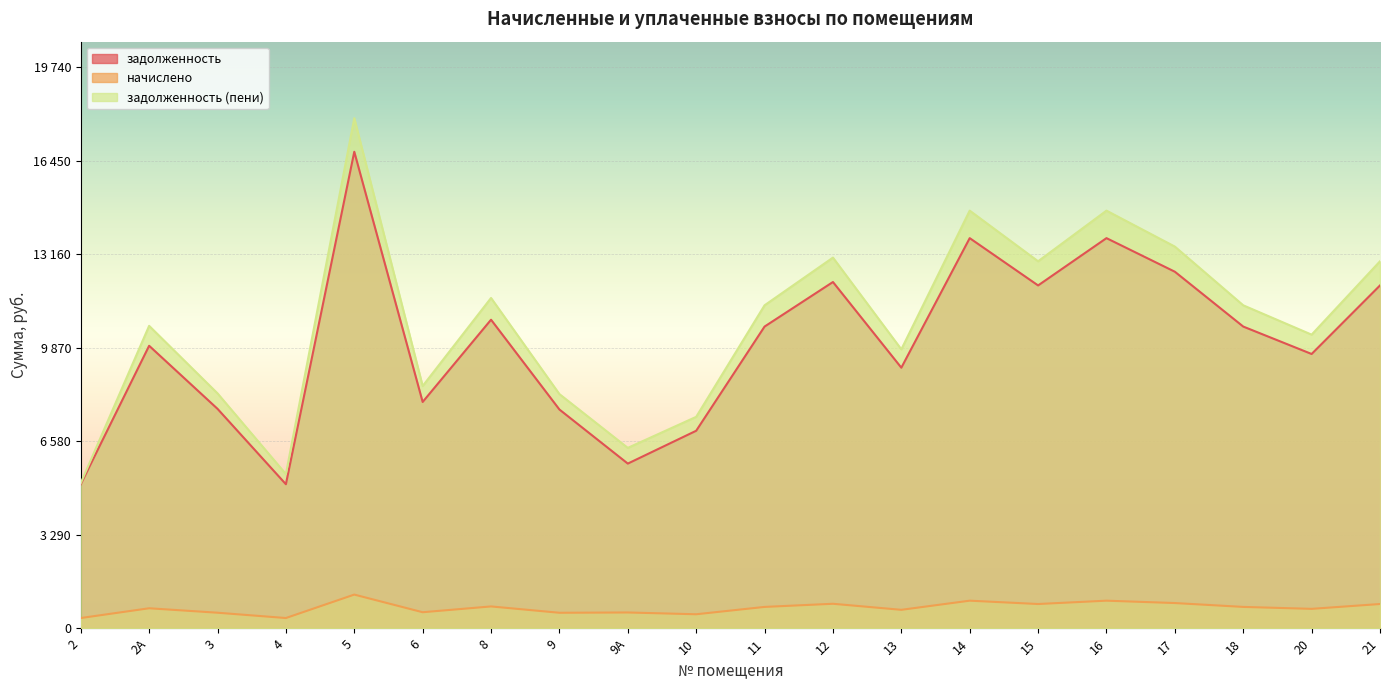

Where does the задолженность series first go above 10612?

5